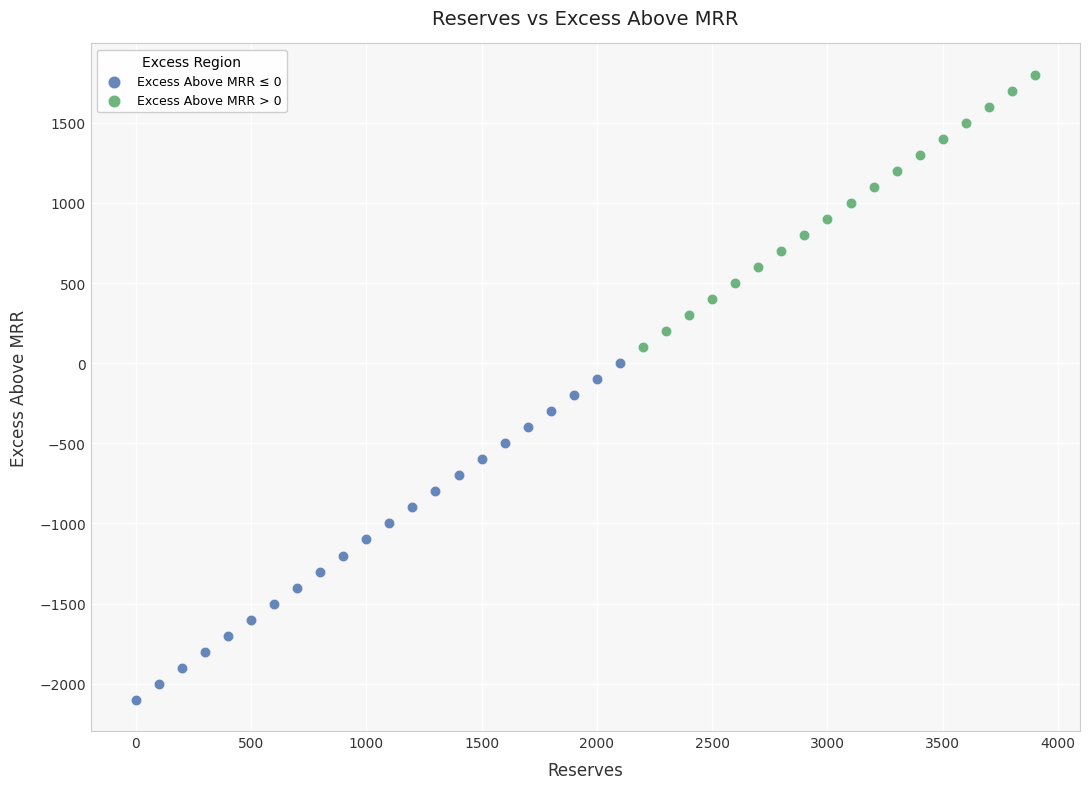

Which series has the widest spread of Y values?

Excess Above MRR ≤ 0